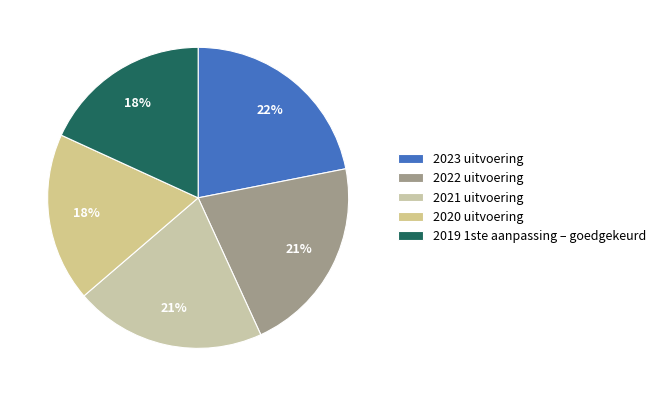

How many segments does this pie chart have?

5